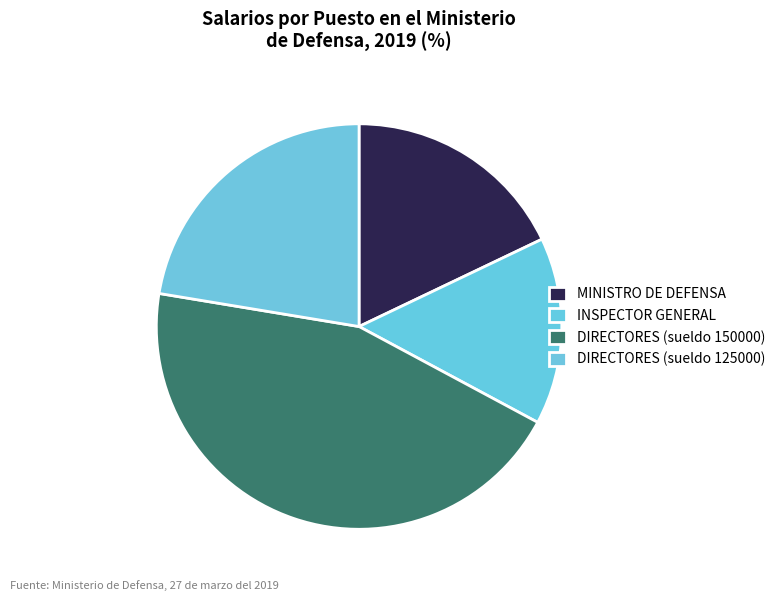

Count the number of slices in the pie.

4